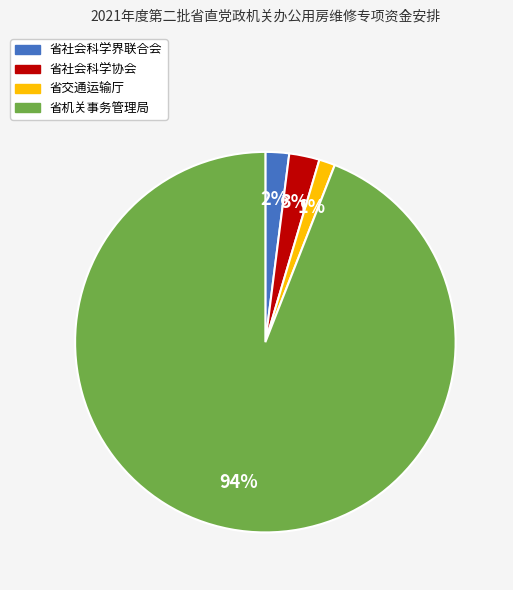

The 省交通运输厅 slice represents 14% of the pie. True or false?

False